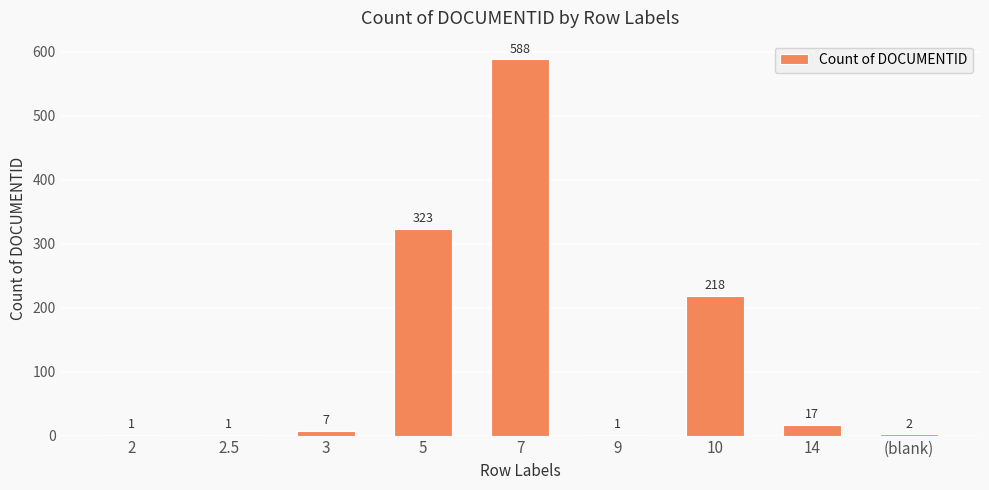

What is the average value?

129